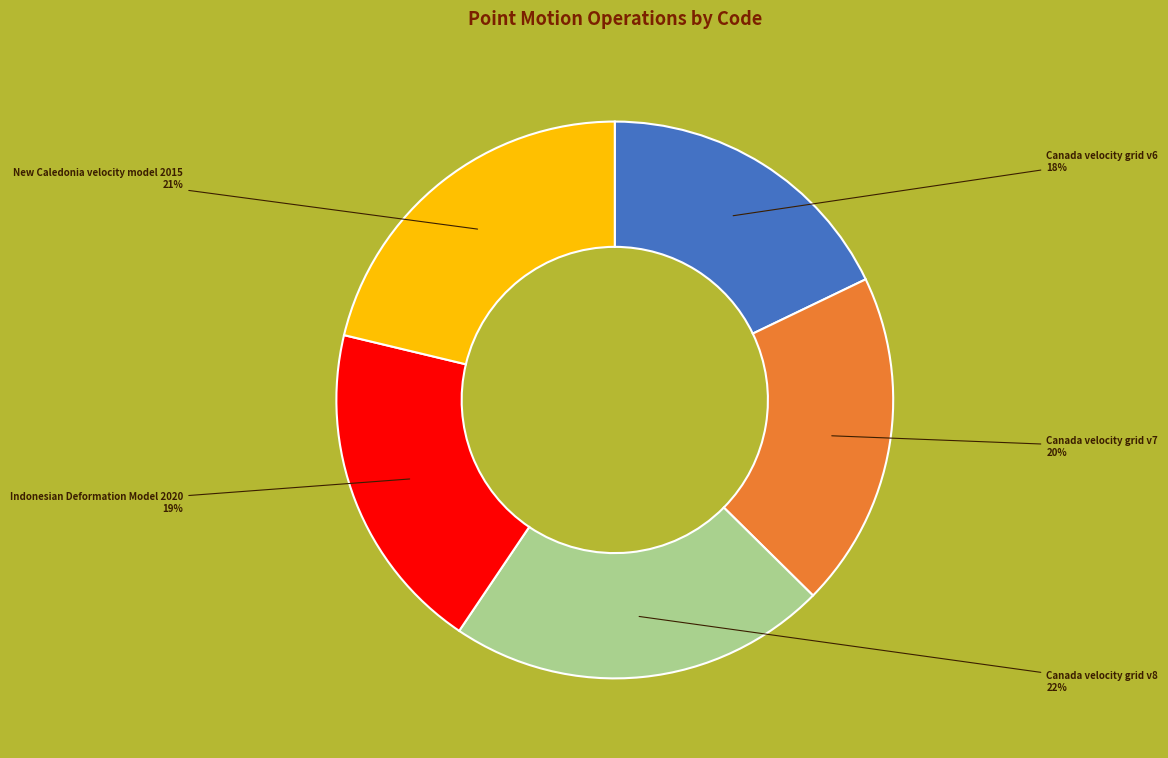

True or false: New Caledonia velocity model 2015 accounts for 21% of the total.

True